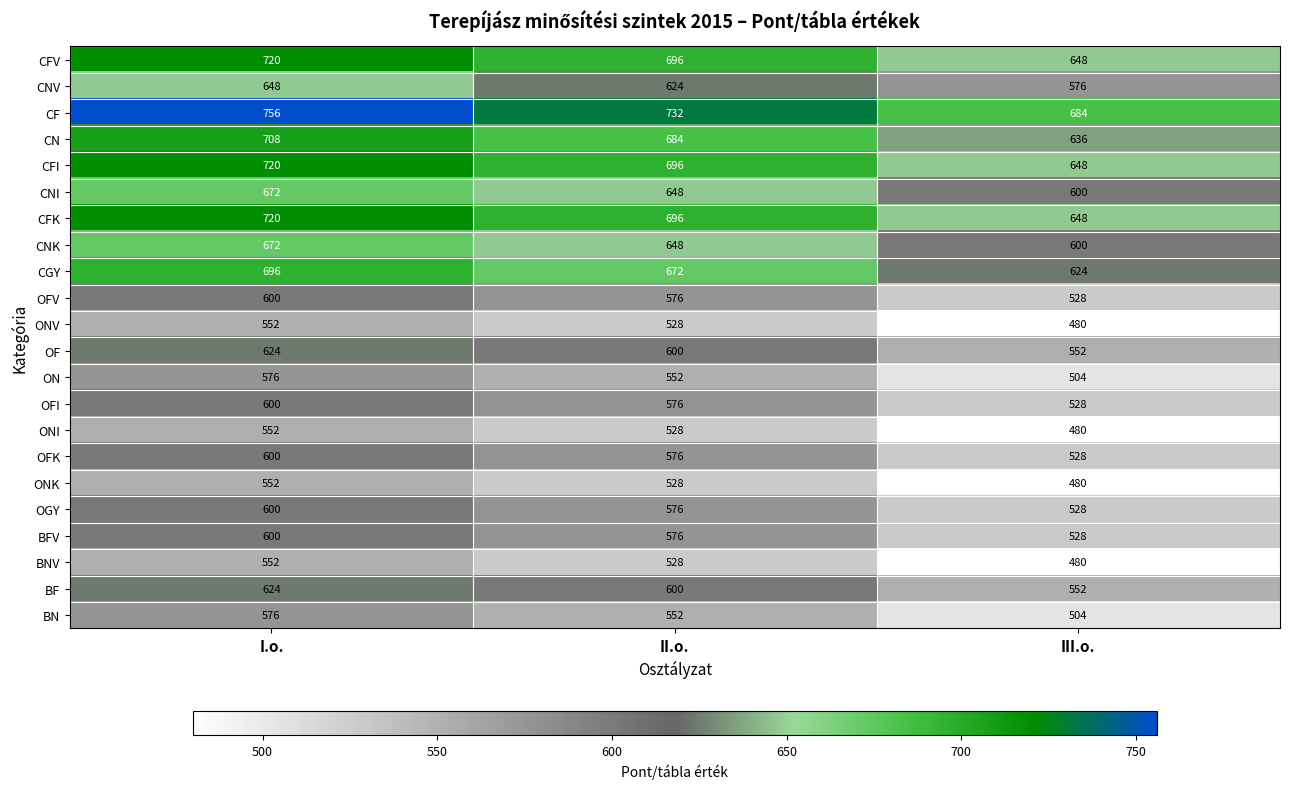

How many series are shown in this chart?

22